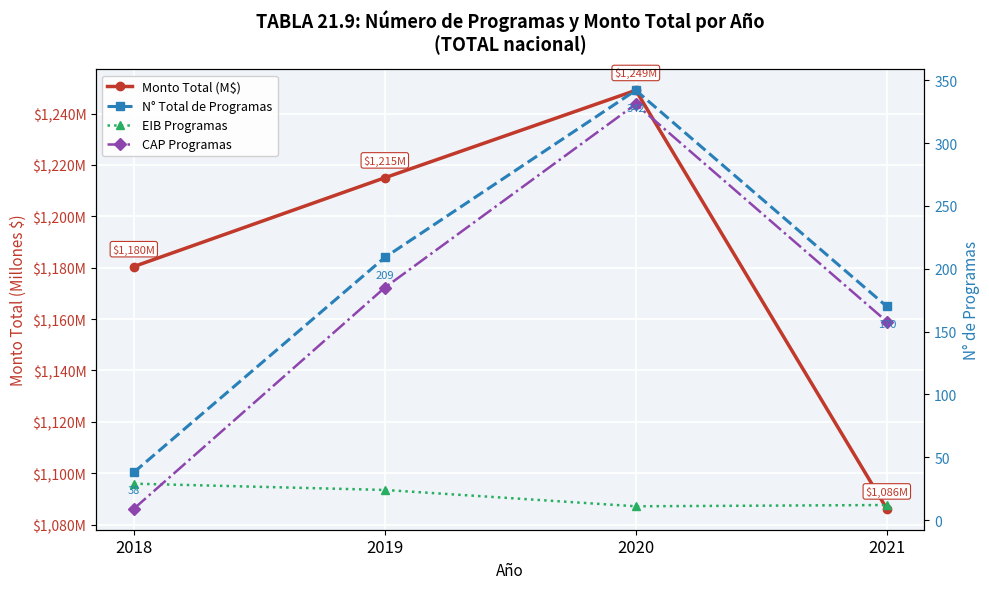

Which series has the widest spread of values?

CAP Programas